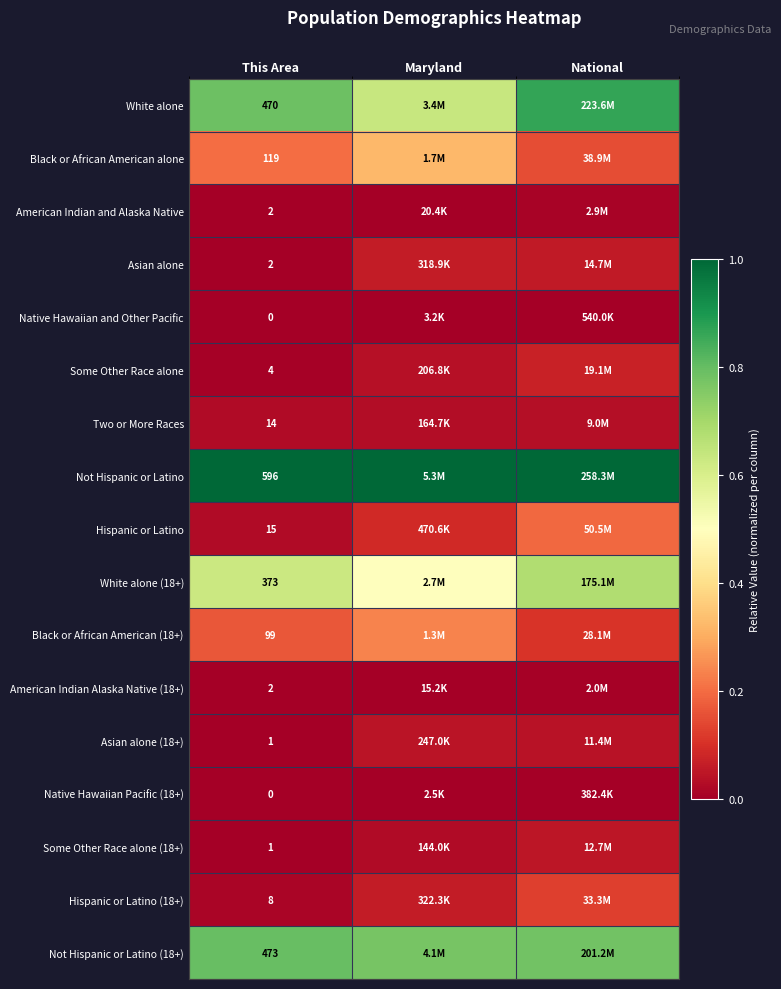

Rank the series at This Area from lowest to highest value.

Native Hawaiian and Other Pacific, Native Hawaiian Pacific (18+), Asian alone (18+), Some Other Race alone (18+), American Indian and Alaska Native, Asian alone, American Indian Alaska Native (18+), Some Other Race alone, Hispanic or Latino (18+), Two or More Races, Hispanic or Latino, Black or African American (18+), Black or African American alone, White alone (18+), White alone, Not Hispanic or Latino (18+), Not Hispanic or Latino